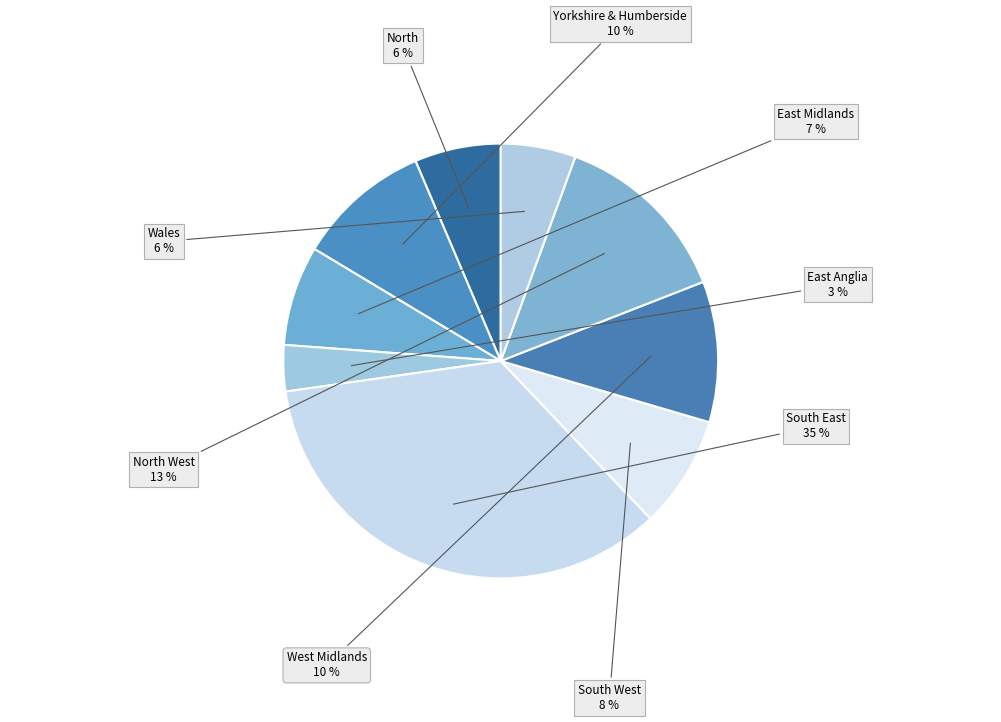

Does any single category account for the majority?

No